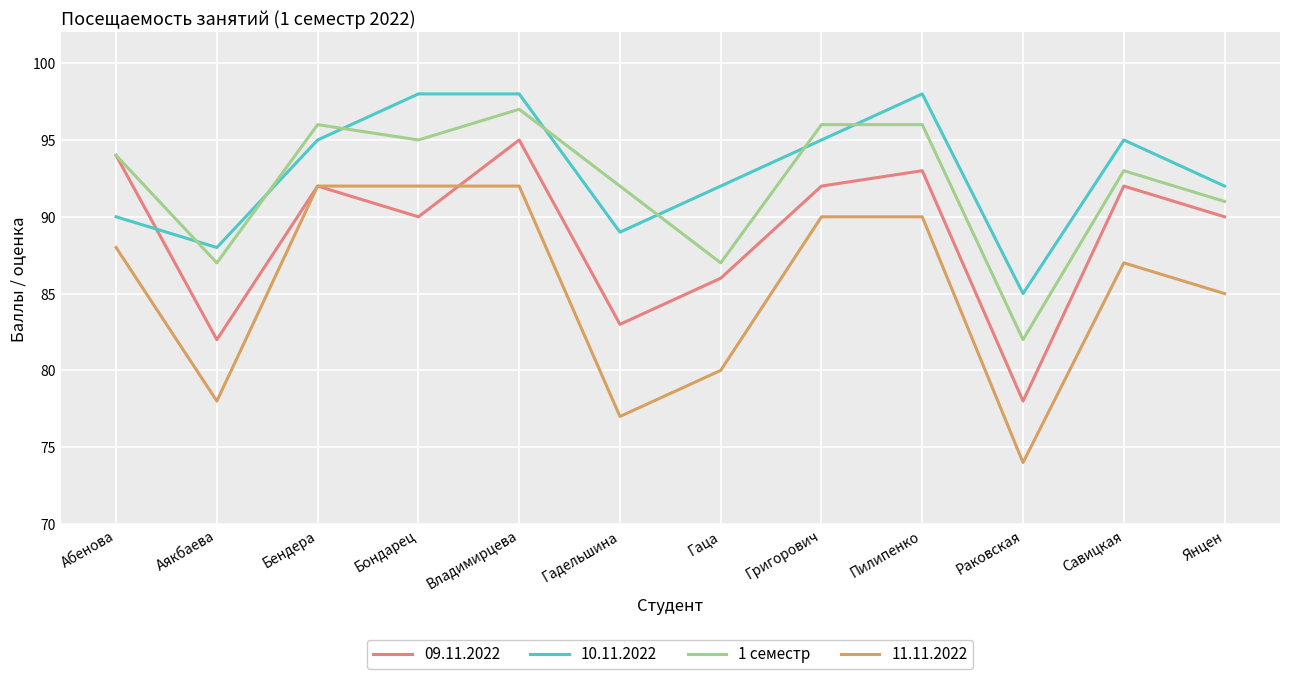

Between Гадельшина and Раковская, which series saw the biggest shift?

1 семестр